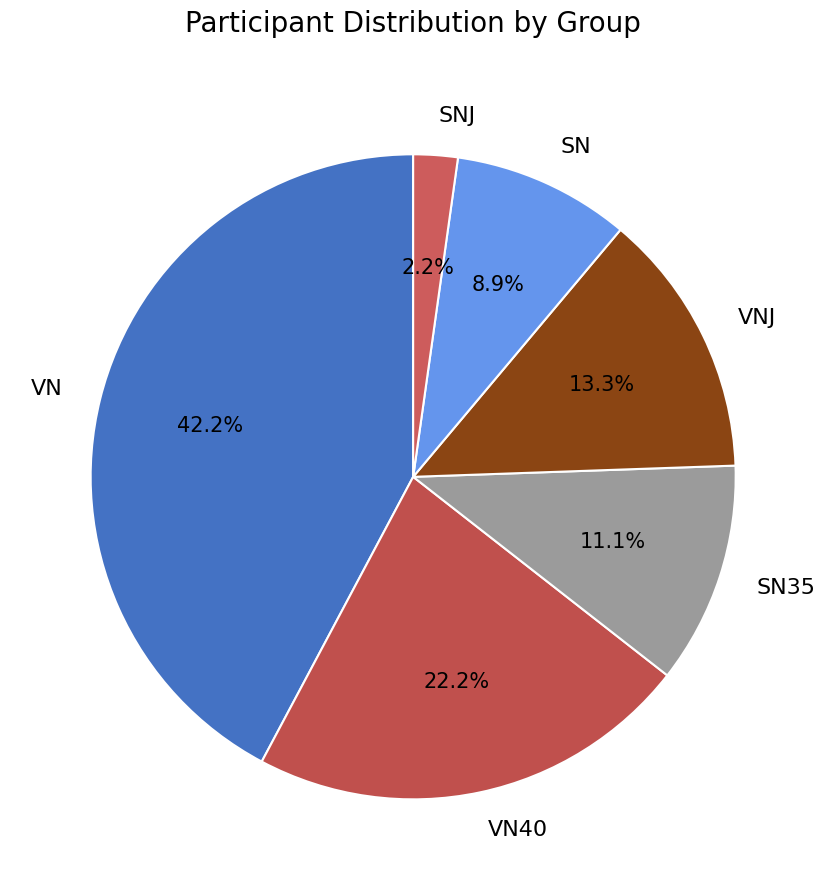

What percentage do VN and SNJ together represent?

44.4%